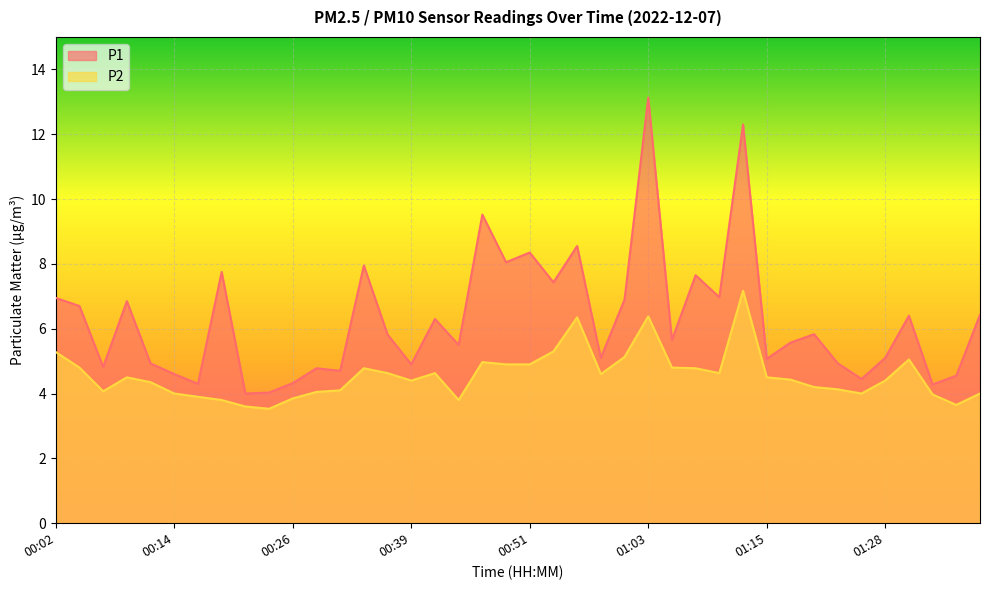

Rank the categories by P2 value from lowest to highest.

00:24, 00:21, 01:35, 00:19, 00:43, 00:26, 00:17, 01:33, 00:14, 01:25, 01:38, 00:29, 00:07, 00:31, 01:23, 01:20, 00:12, 00:39, 01:28, 01:18, 00:09, 01:15, 00:58, 00:36, 00:41, 01:10, 00:34, 01:08, 00:04, 01:06, 00:48, 00:51, 00:46, 01:30, 01:01, 00:02, 00:53, 00:56, 01:03, 01:13